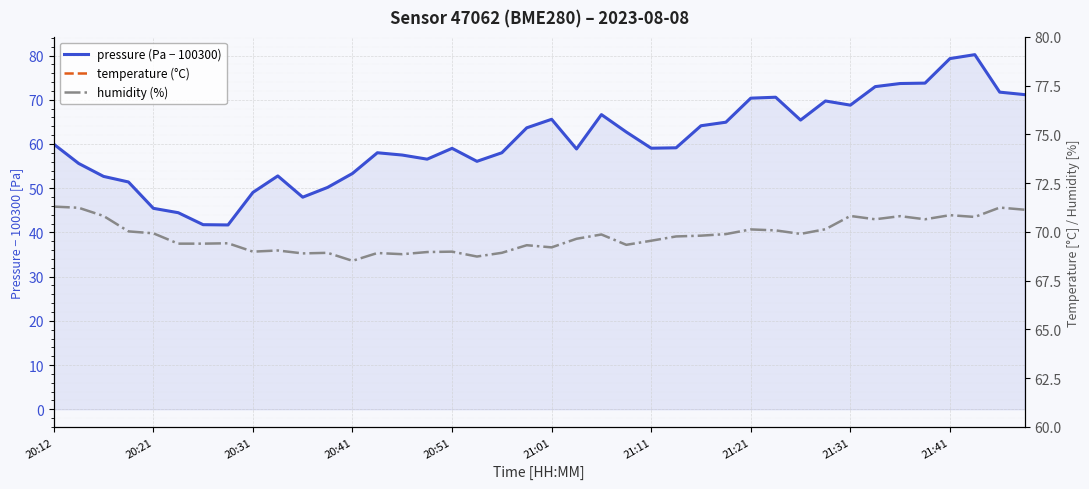

At how many categories does at least one series exceed 55?

40